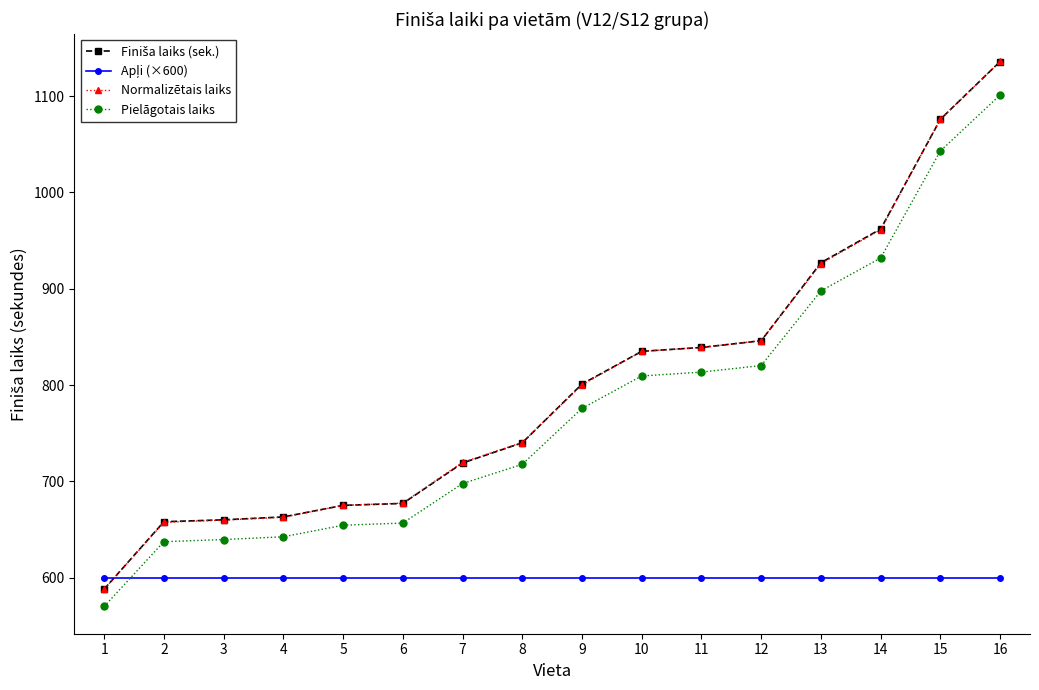

Between 4 and 10, which series saw the biggest shift?

Normalizētais laiks